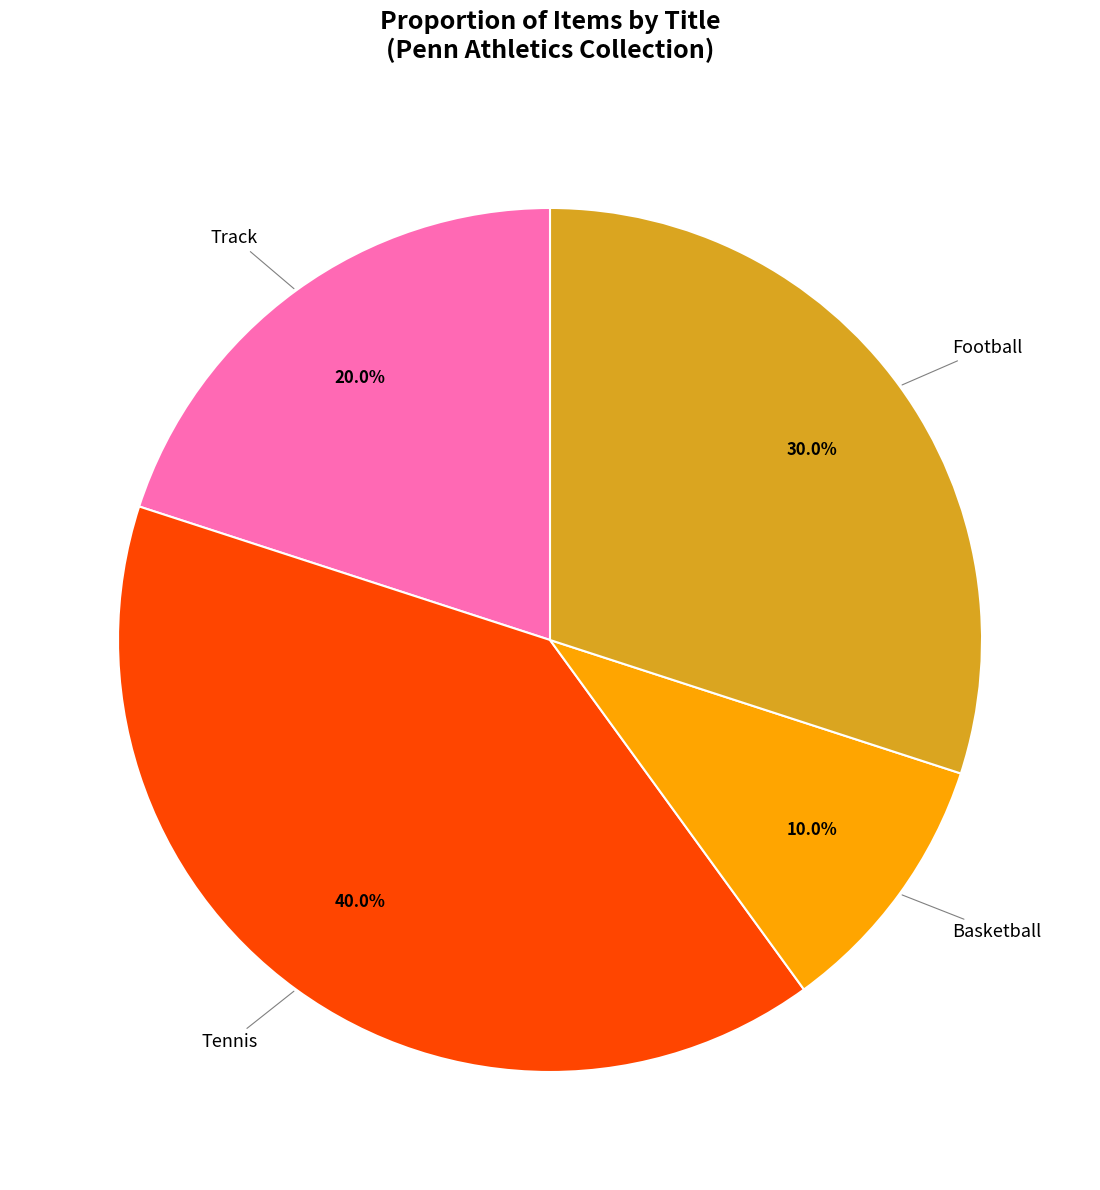

Count the number of slices in the pie.

4